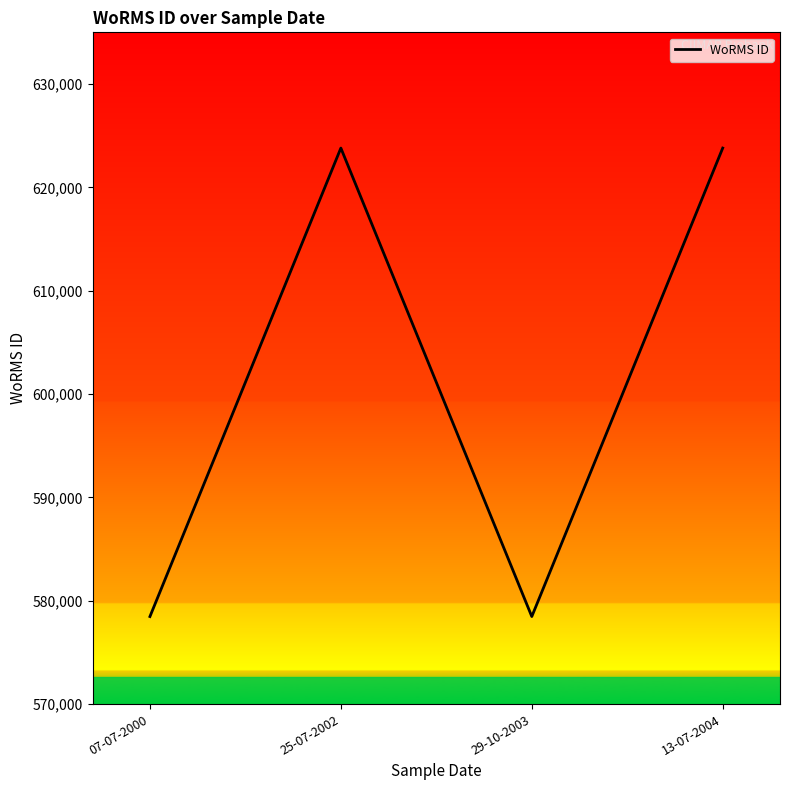

Reading left to right, transcribe all the data shown in this chart.

07-07-2000=578476	25-07-2002=623803	29-10-2003=578476	13-07-2004=623803